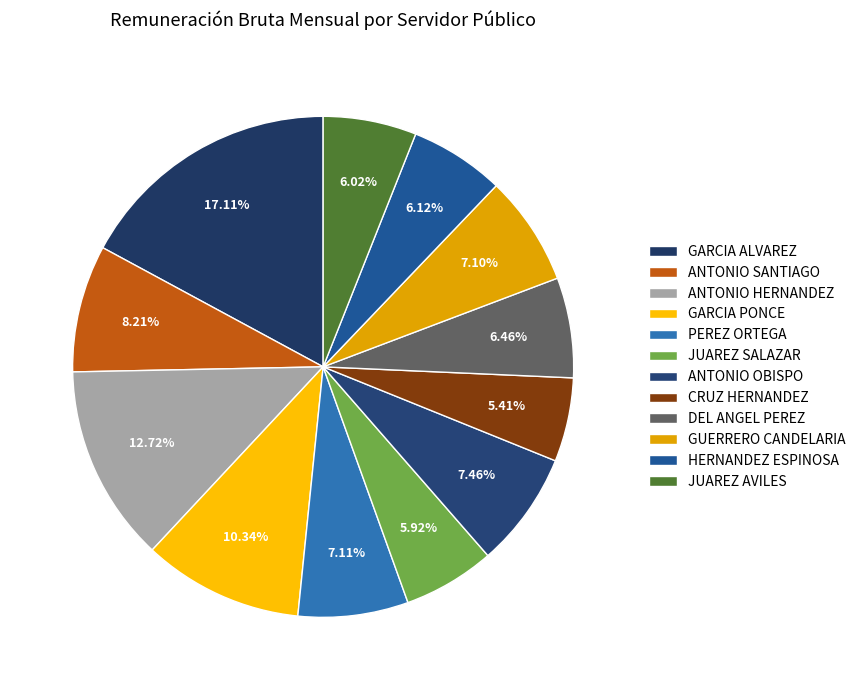

Do GARCIA ALVAREZ and ANTONIO HERNANDEZ together represent more than half of the pie?

No